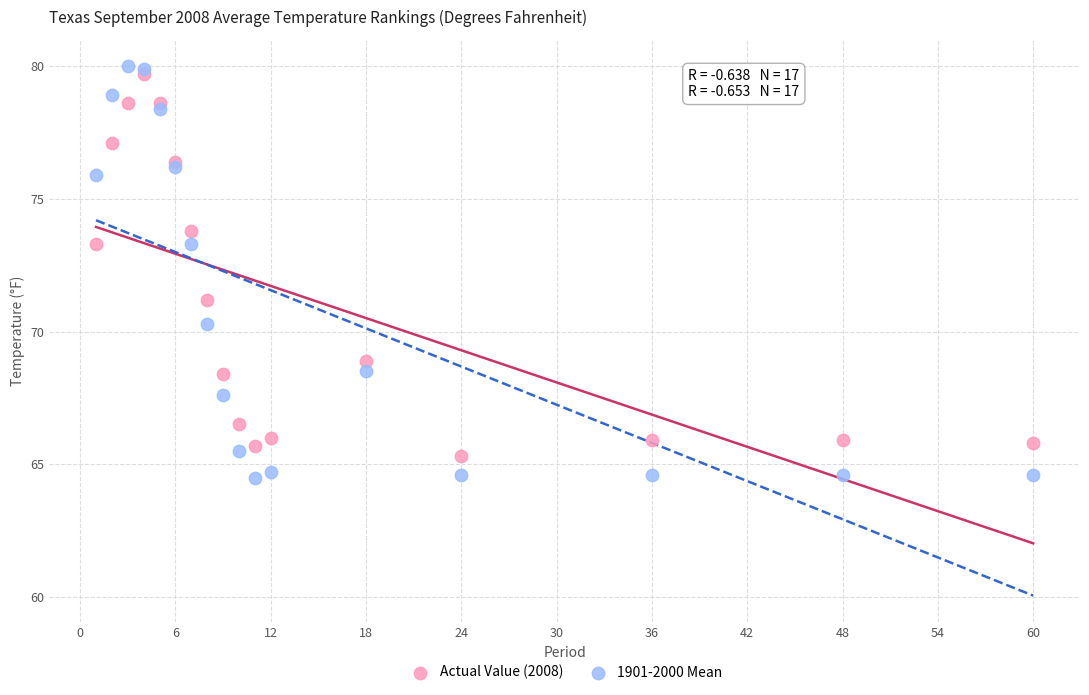

Across all series, what Y value is closest to 72?

71.2